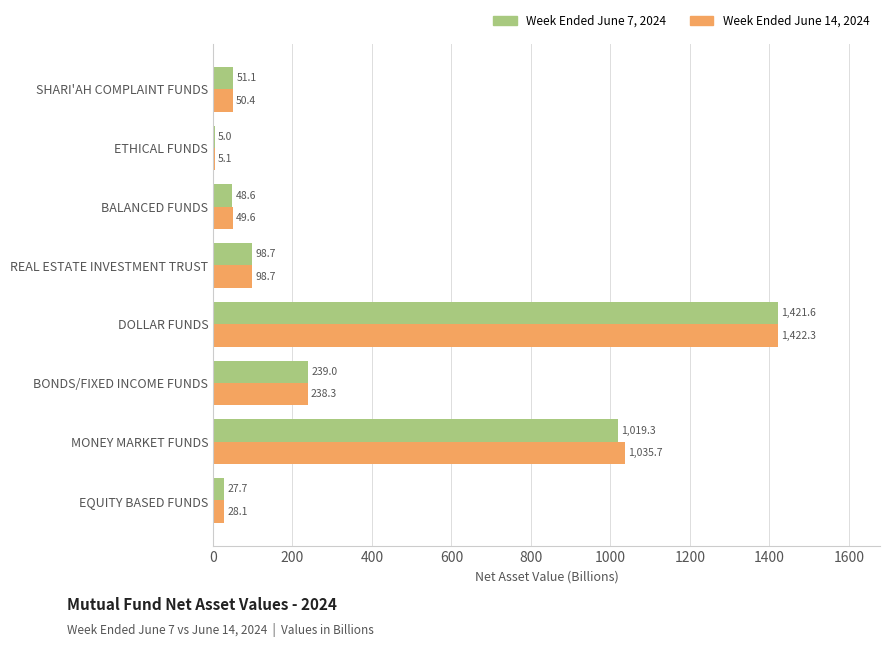

Which label corresponds to the largest value in the chart?

DOLLAR FUNDS